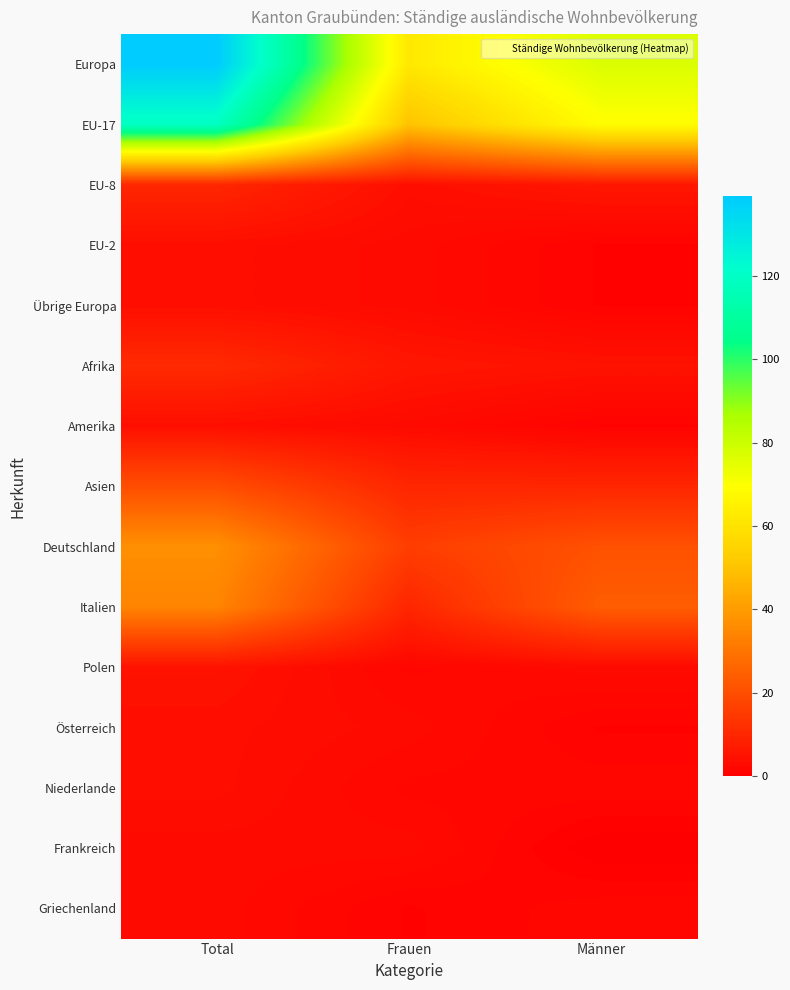

At Frauen, list the series in order from smallest to largest.

Griechenland, Polen, Niederlande, EU-2, Übrige Europa, Amerika, Österreich, Frankreich, EU-8, Afrika, Asien, Italien, Deutschland, EU-17, Europa